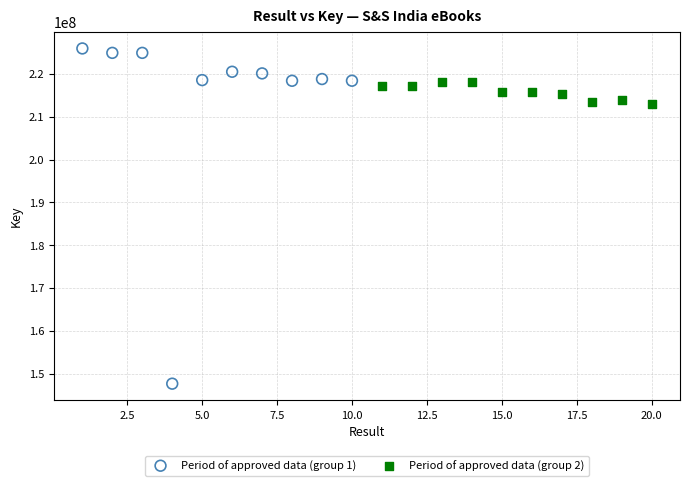

Which series contains the highest Y value?

Period of approved data (group 1)